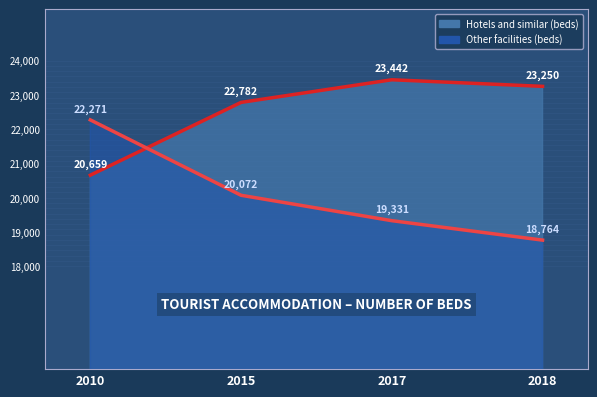

How many data points does each series have?

4